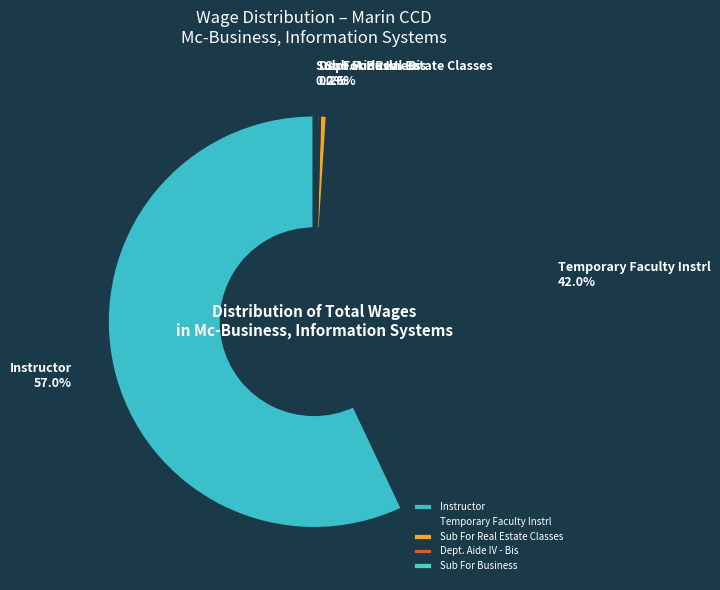

Is Instructor the majority of the pie?

Yes